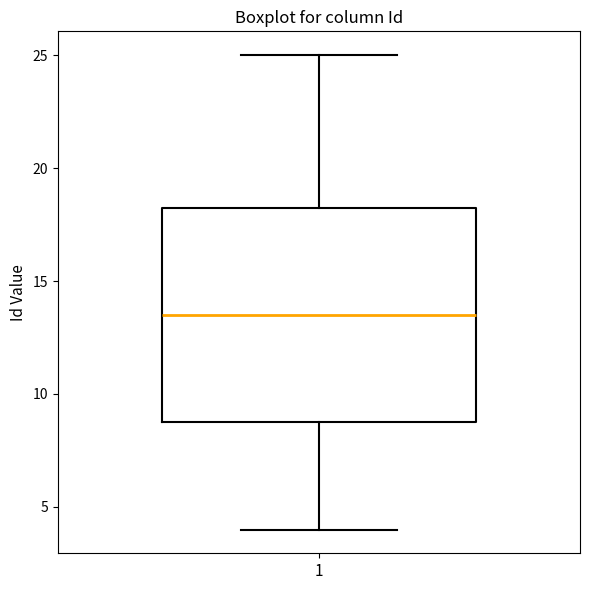

Read this box plot against the y-axis: the position of the median line, the range covered by the box, and the ends of both whiskers. The values are not printed on the chart, so give them approximately, as read against the axis.

median 13.5, box 9.0 to 18.5, whiskers 4.0 to 25.0